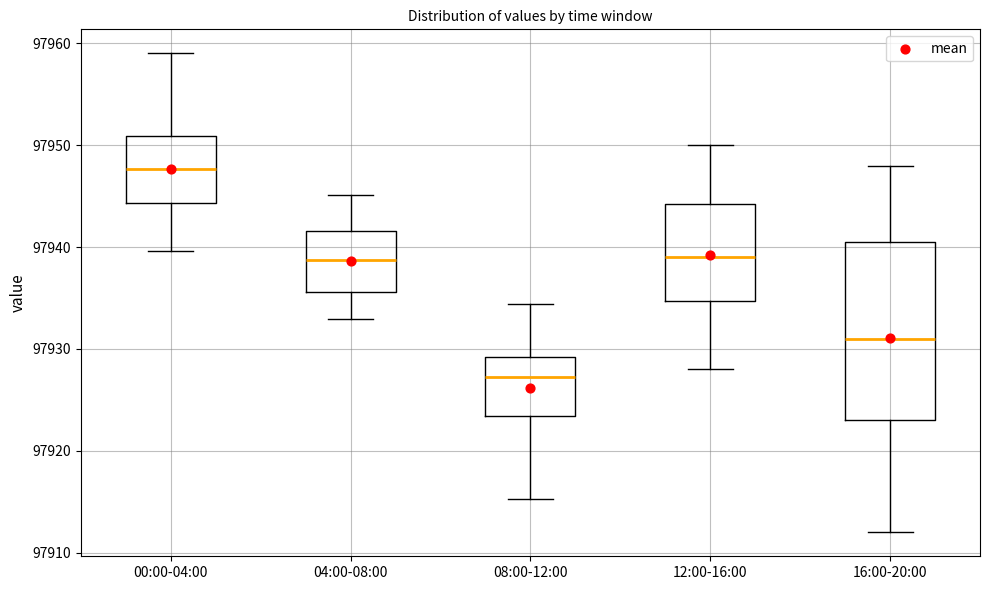

Which box is the tallest, from its lower edge to its upper edge?

16:00-20:00